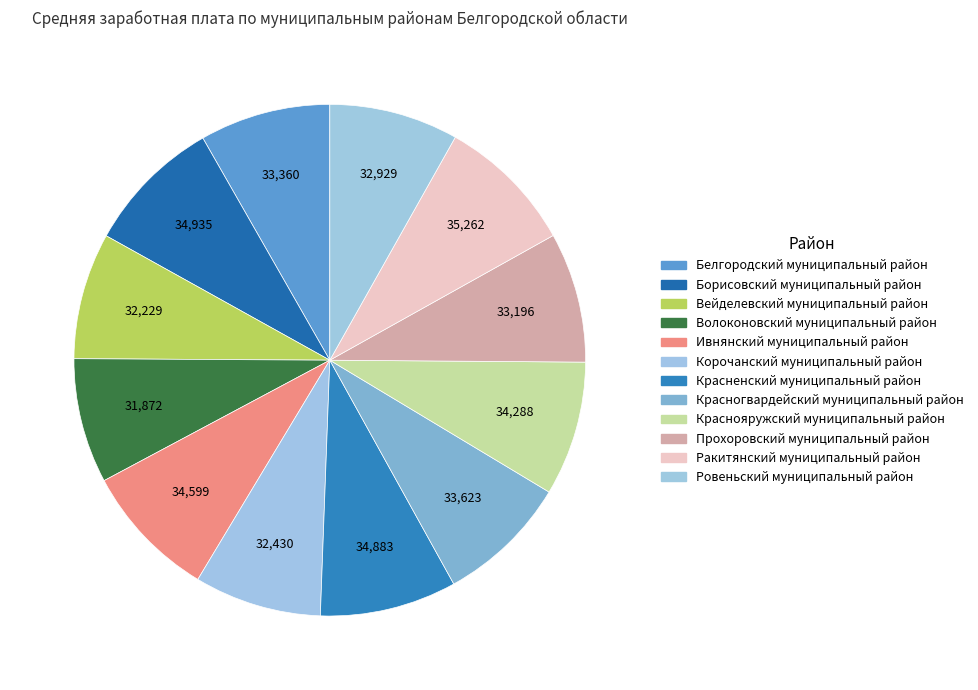

Is there a majority slice in this chart?

No